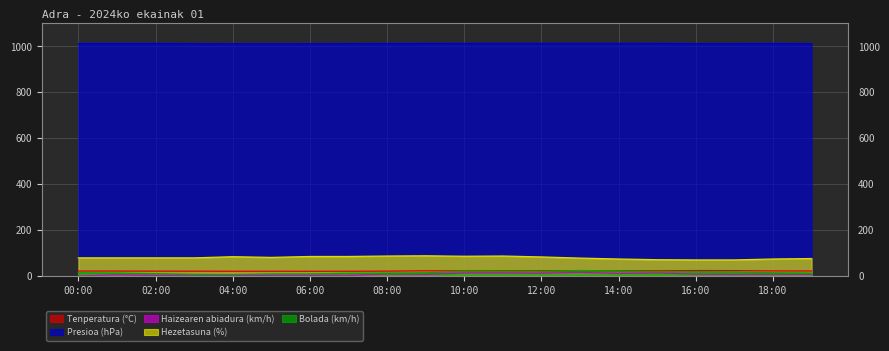

True or false: Bolada (km/h) and Presioa (hPa) cross at least once.

False